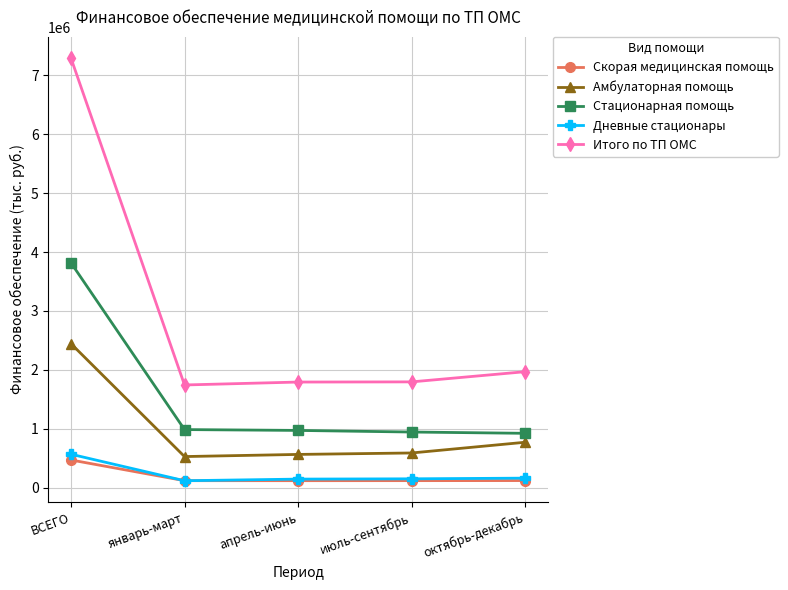

What is the average value of the Амбулаторная помощь series?

977647.7